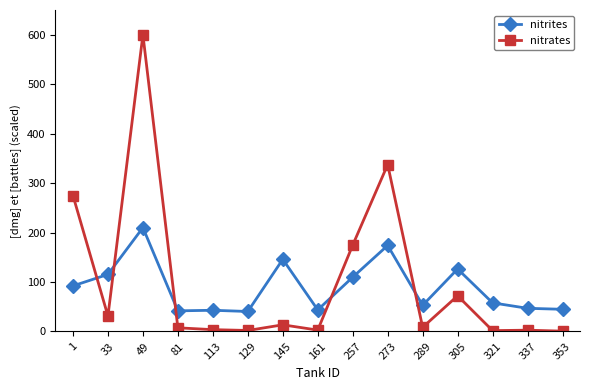

How many distinct data groups are displayed?

2